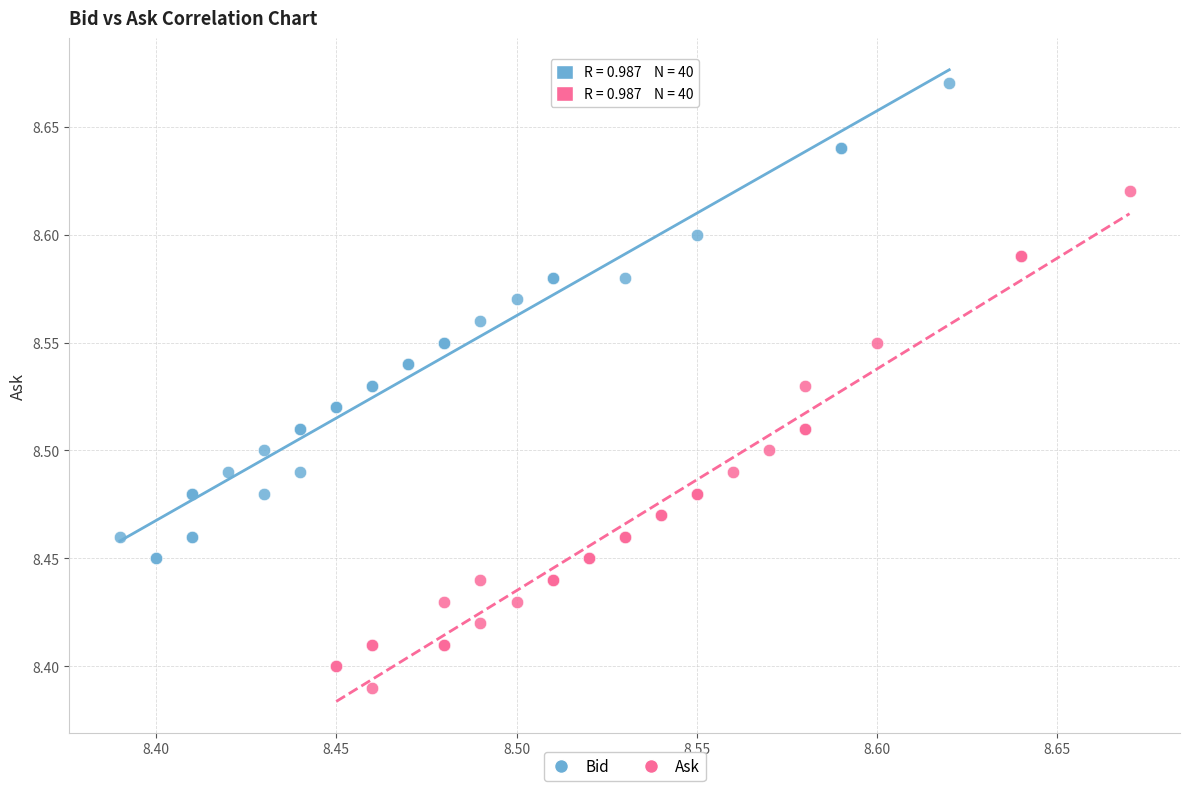

Which series reaches the maximum Y coordinate?

Bid